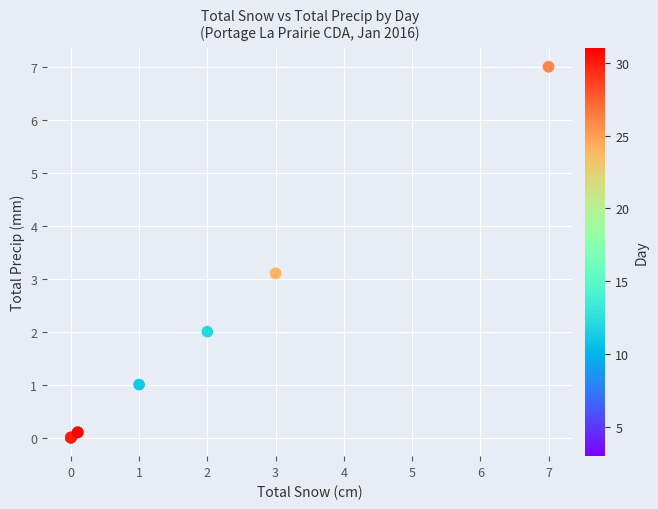

What Y value in the scatter plot is closest to 3?

3.1